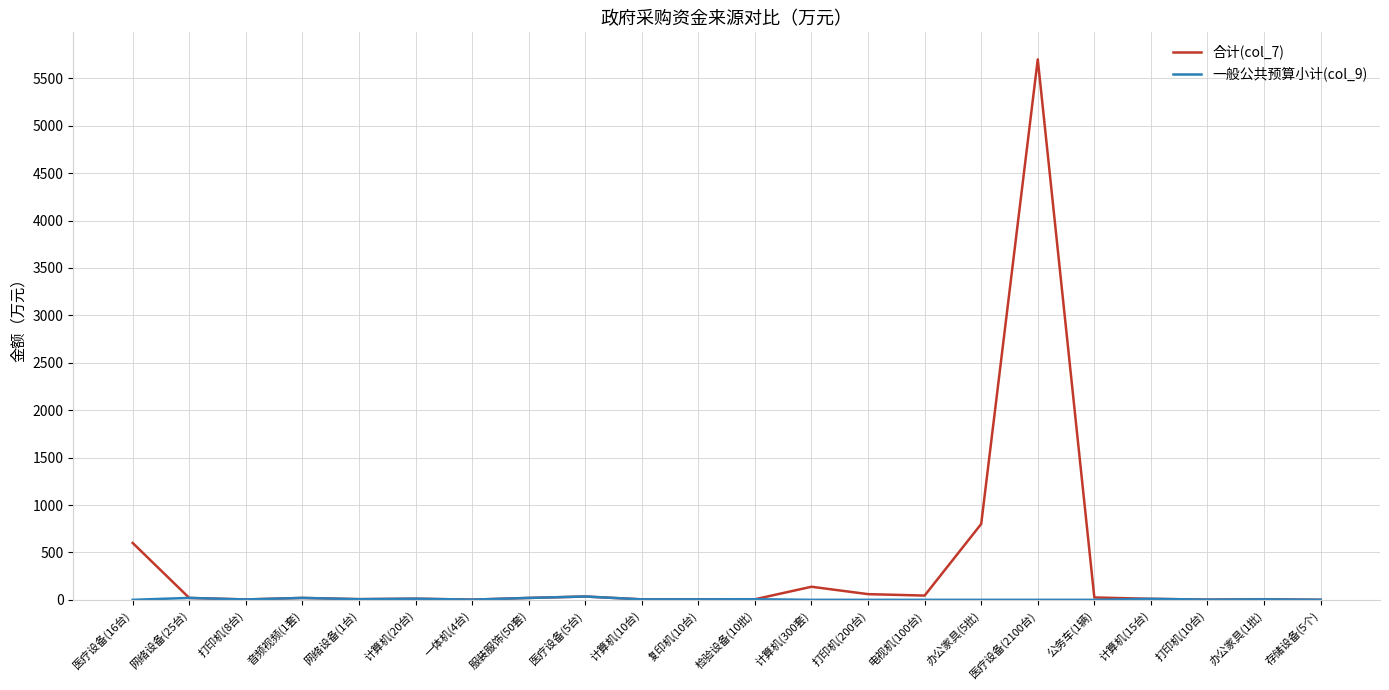

Which label corresponds to the largest value in the chart?

医疗设备(2100台)